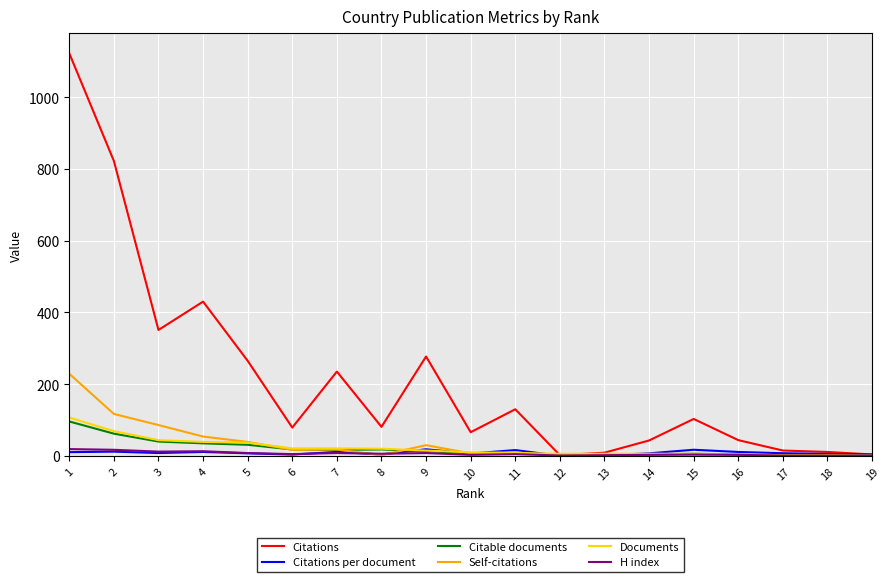

At how many categories does at least one series exceed 923?

1